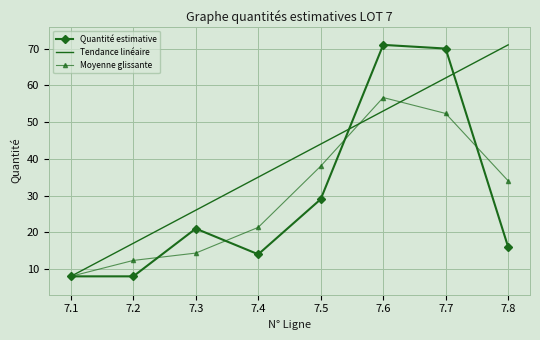

Is the value of Moyenne glissante at 7.1 greater than the value of Quantité estimative at 7.4?

No